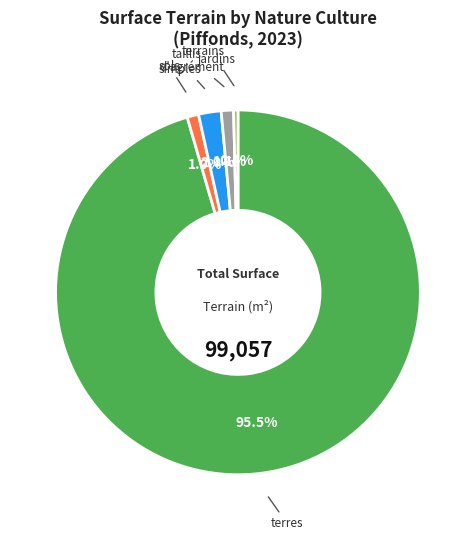

Which slice is the largest?

terres